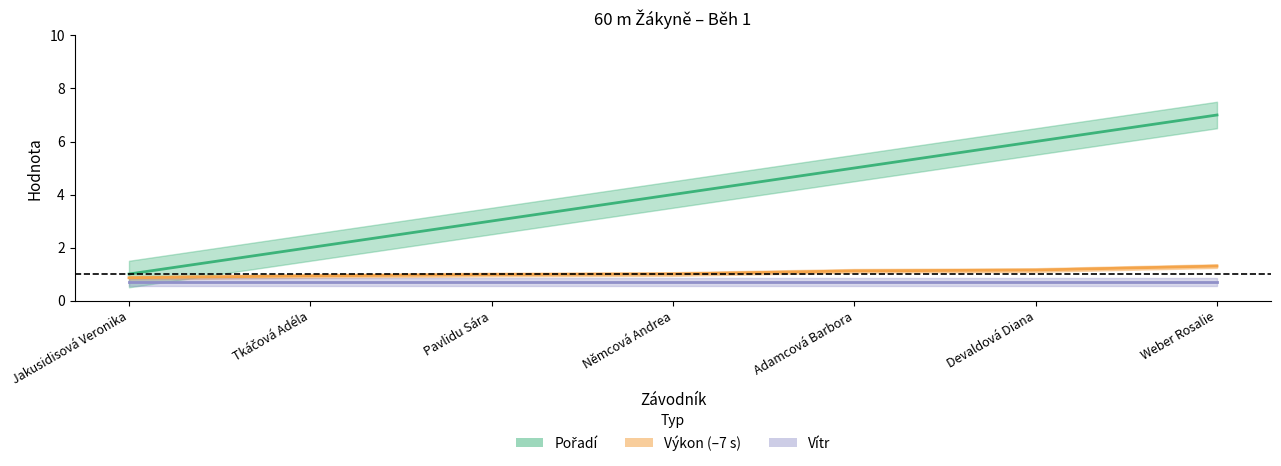

Which label corresponds to the largest value in the chart?

Weber Rosalie